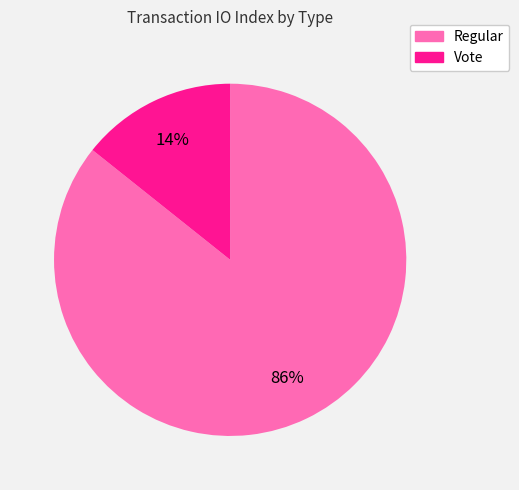

Combined, do Vote and Regular account for over 50%?

Yes